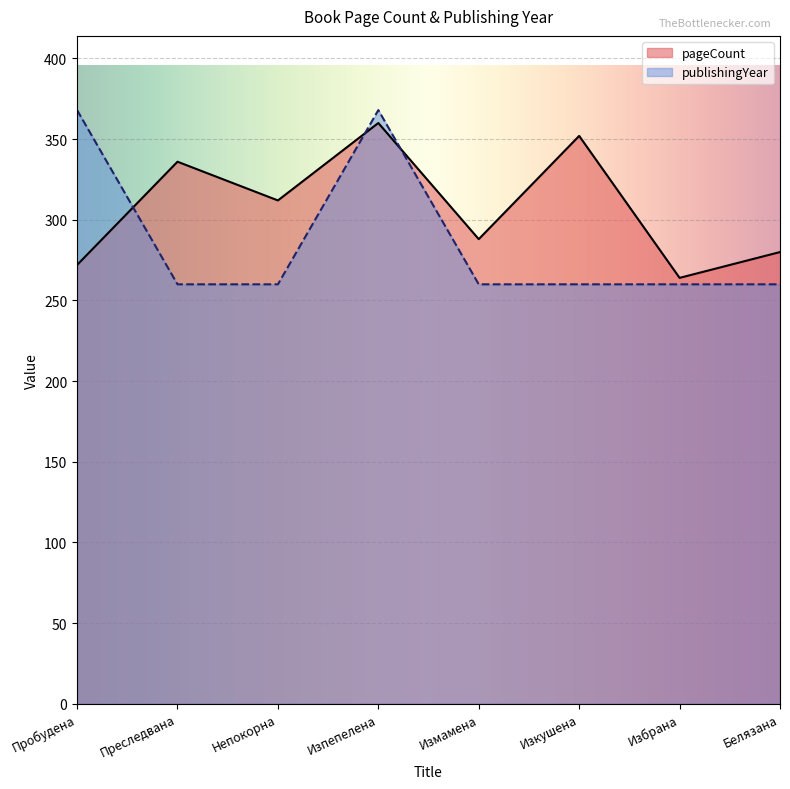

The pageCount series shows 360 at Изпепелена. True or false?

True